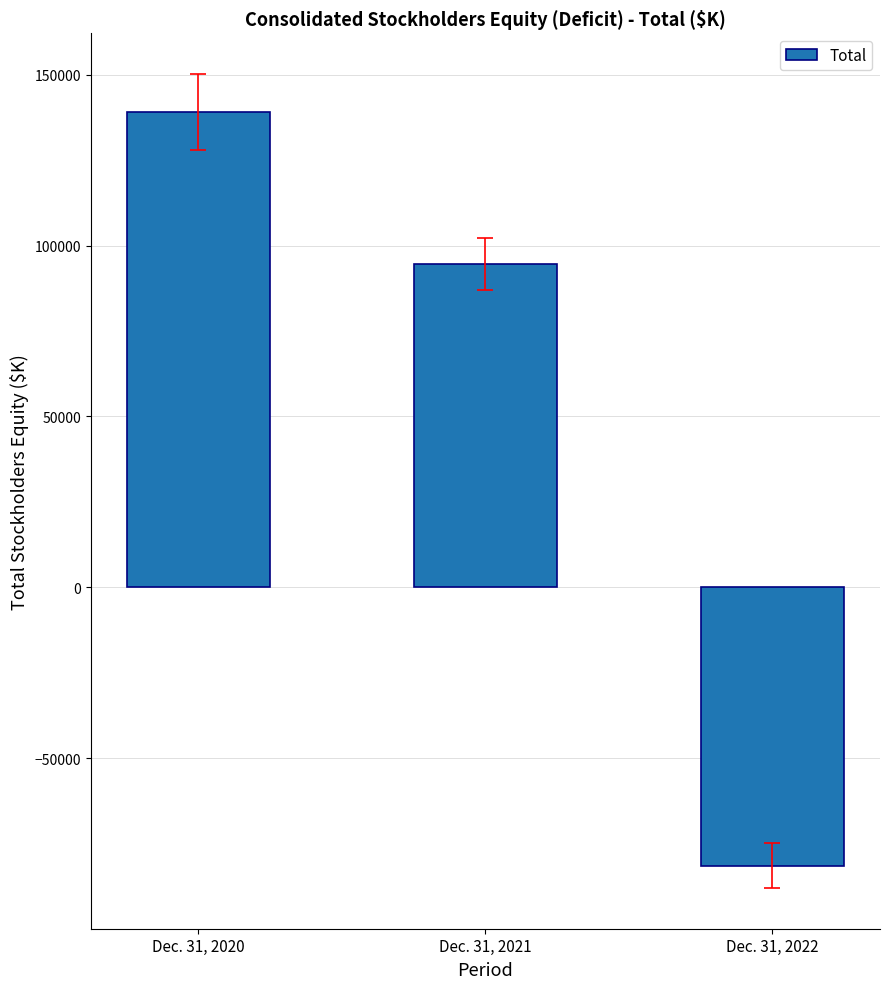

Where is the data nearest to the value 28791?

Dec. 31, 2021